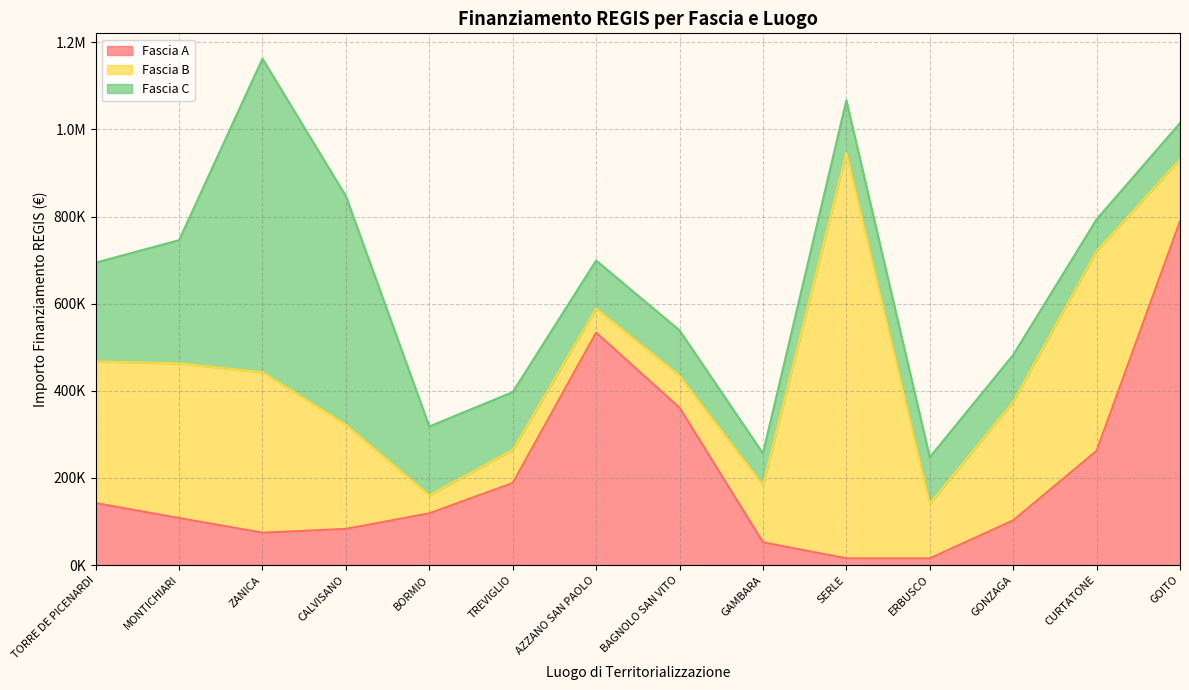

What are all the series names shown in the legend?

Fascia A, Fascia B, Fascia C